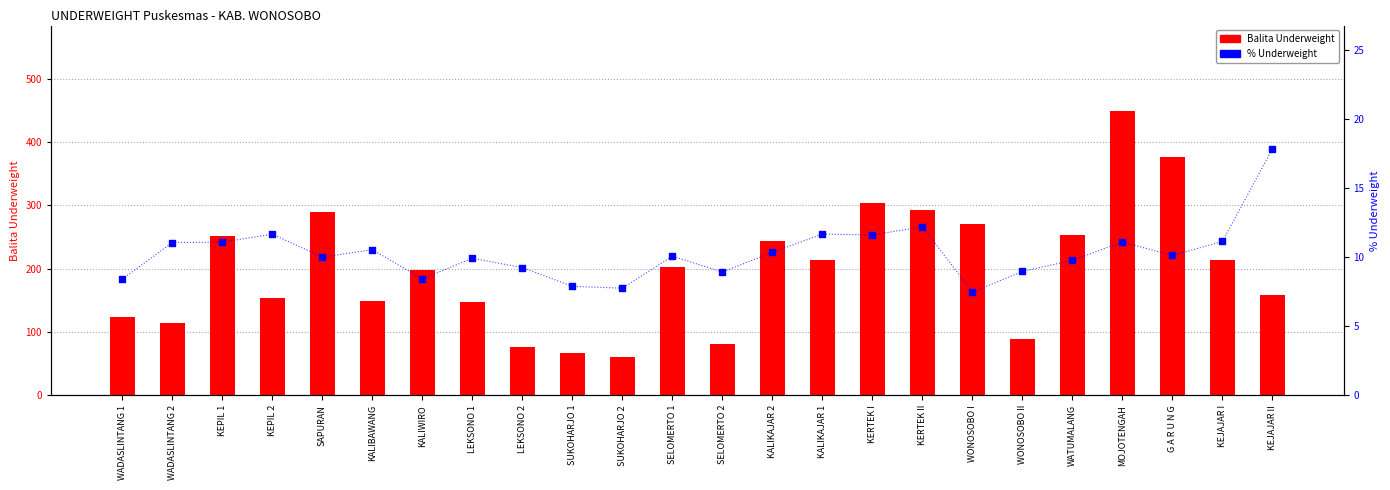

Which series contains the lowest Y value?

% Underweight